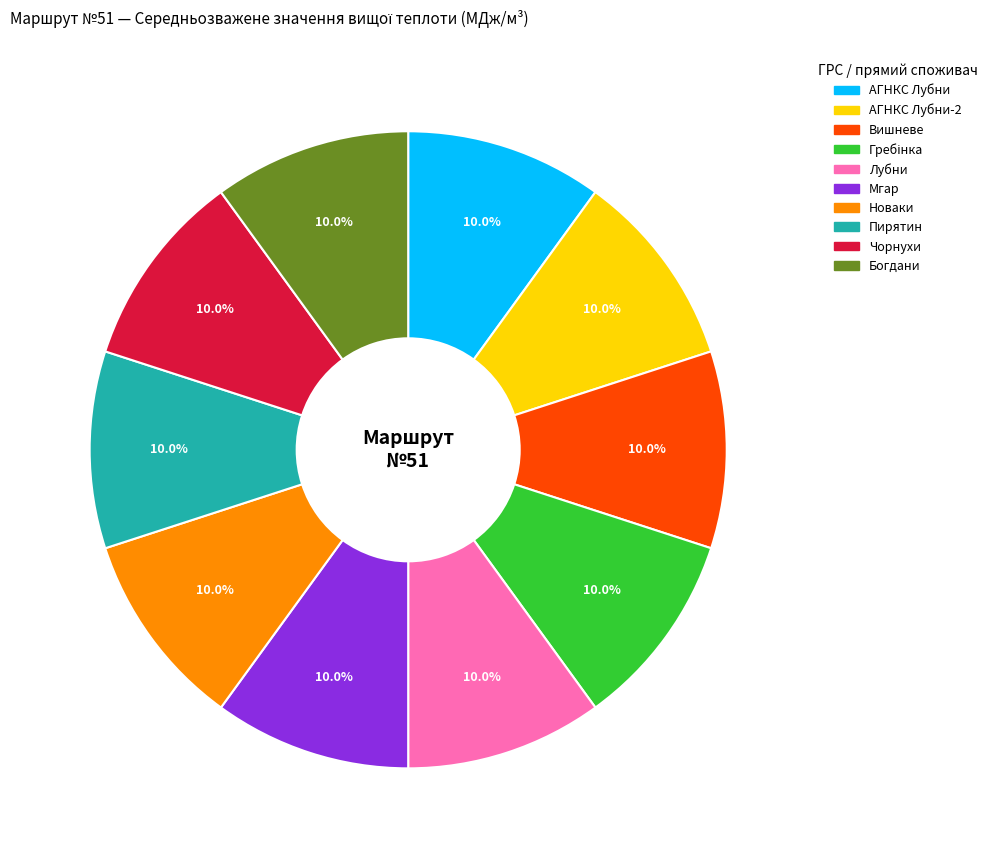

How many segments does this pie chart have?

10